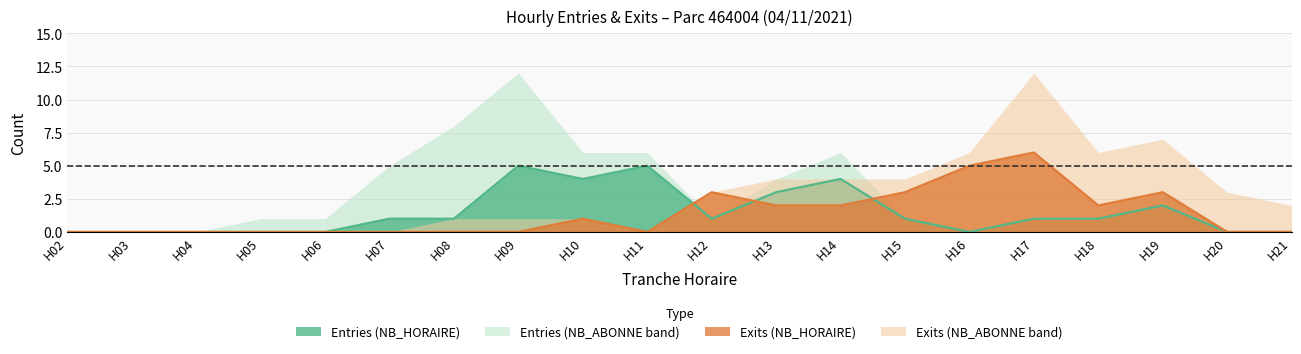

How many values in the NB_HORAIRE_SORTIES series exceed 0?

9